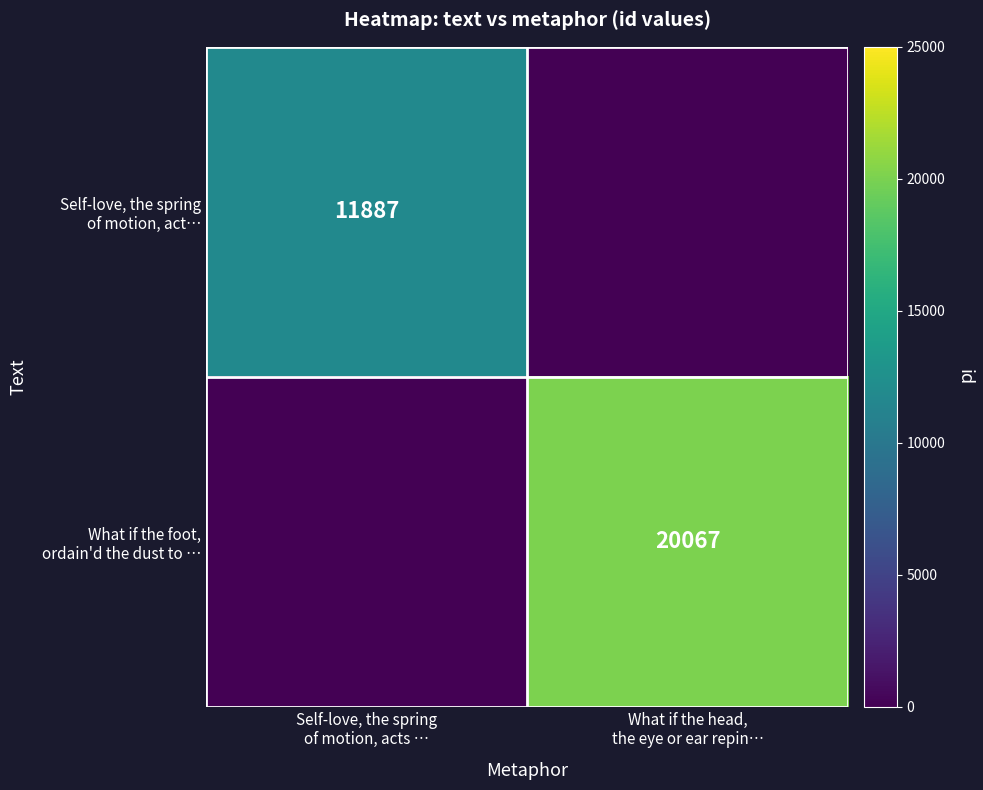

At which label is What if the foot, ordain'd the dust to … closest to 10033?

Self-love, the spring of motion, acts …